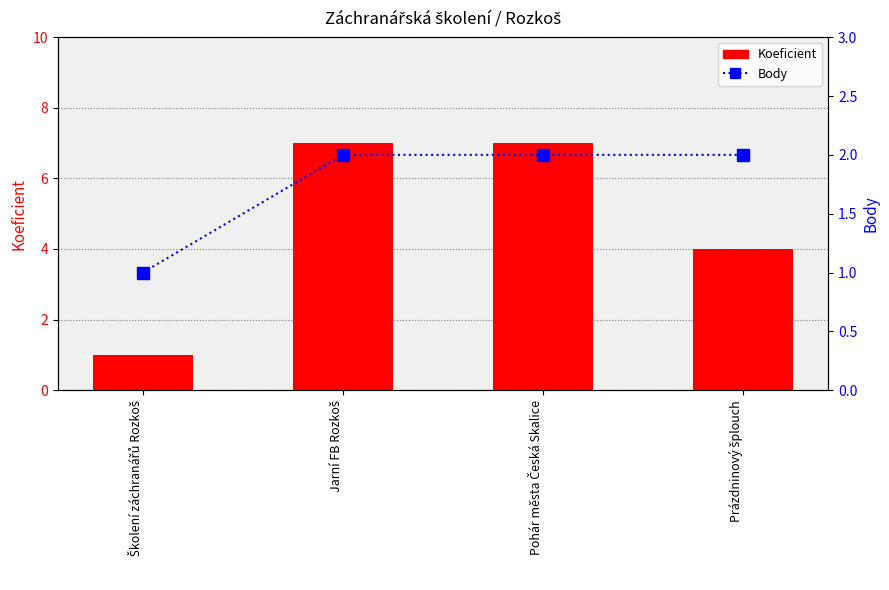

Which label corresponds to the largest value in the chart?

Jarní FB Rozkoš